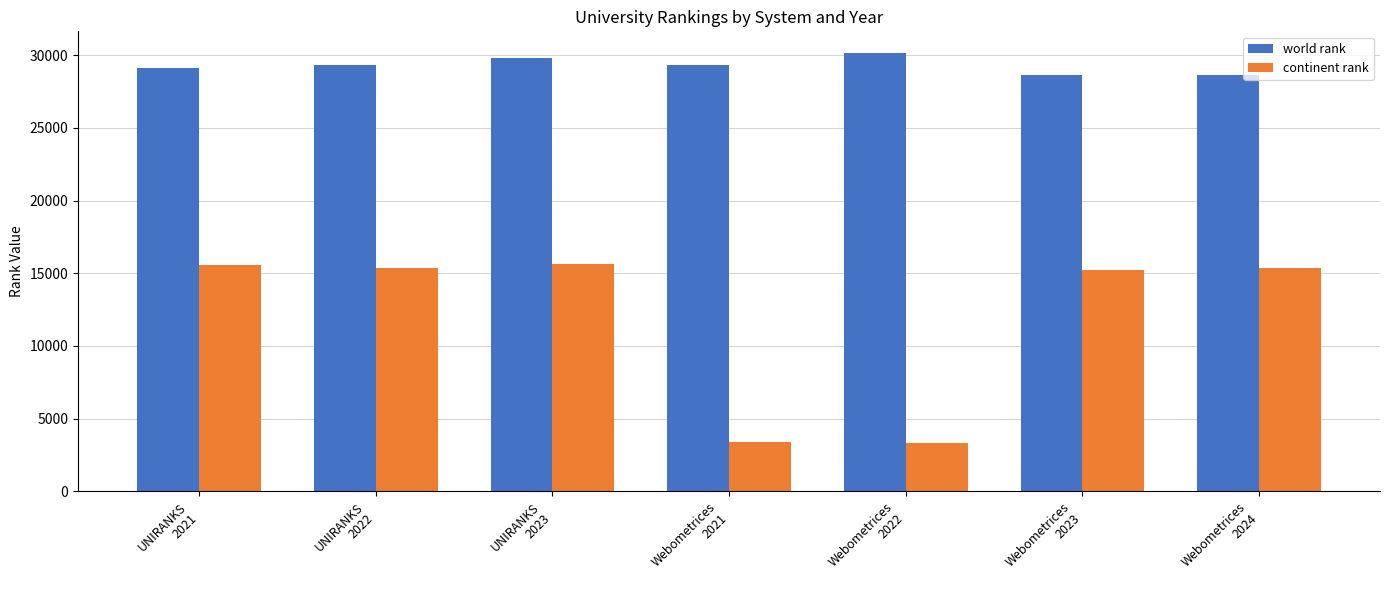

What is the highest value of the continent rank series?

15614